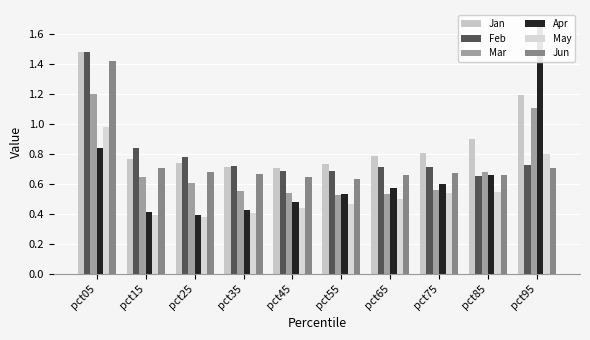

True or false: Feb has a value of 0.2 at pct85.

False